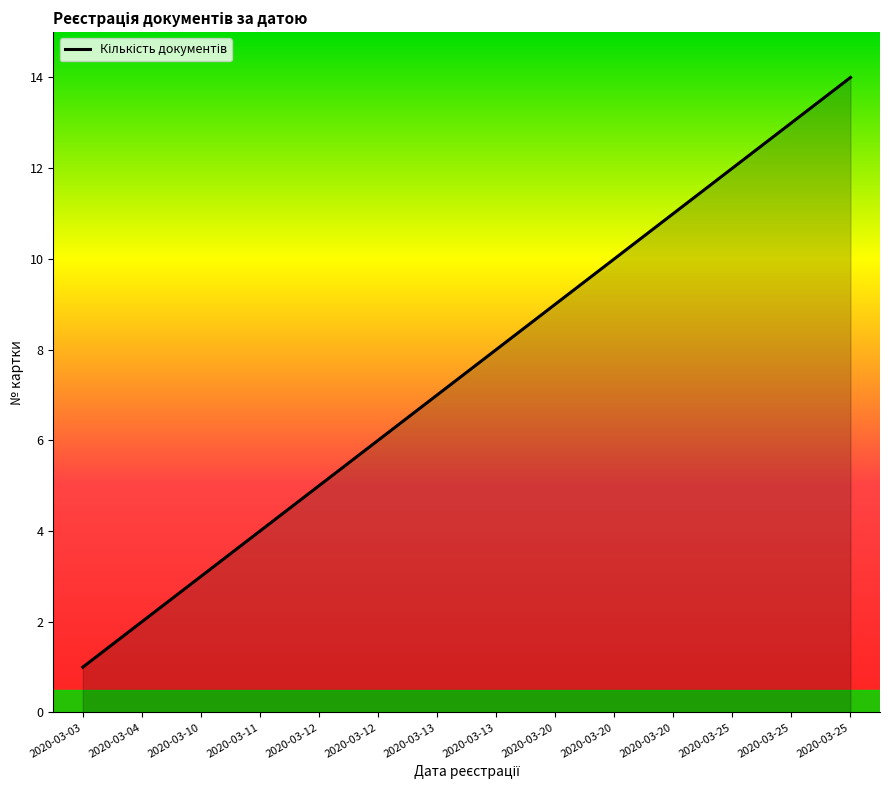

True or false: the data shows 8 at 2020-03-12.

False